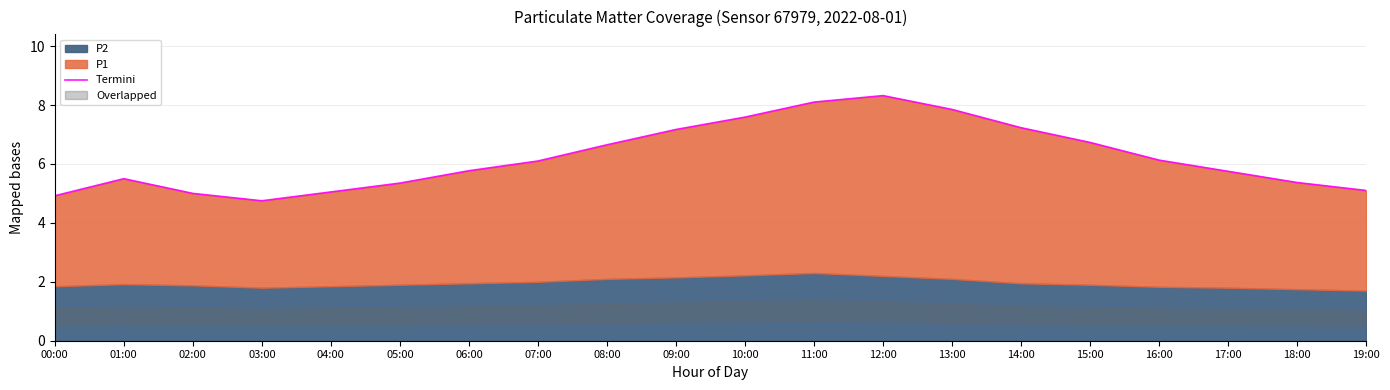

What is the minimum value shown in the chart?

4.8